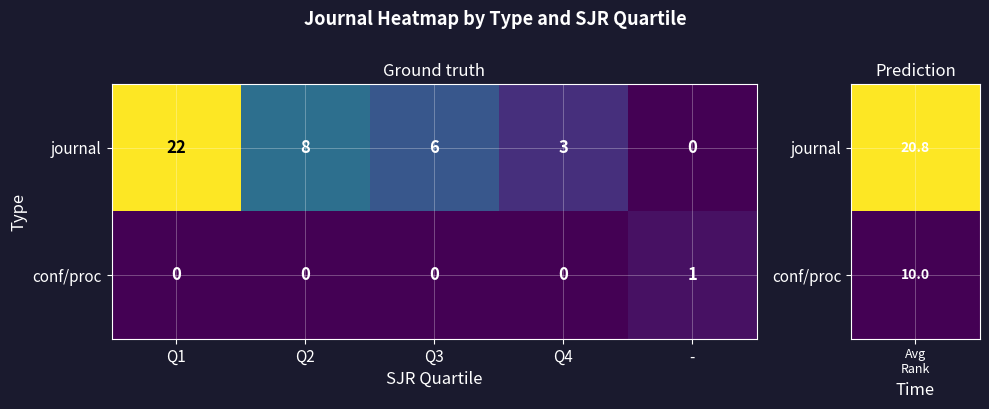

Which series has the largest total across all categories?

journal